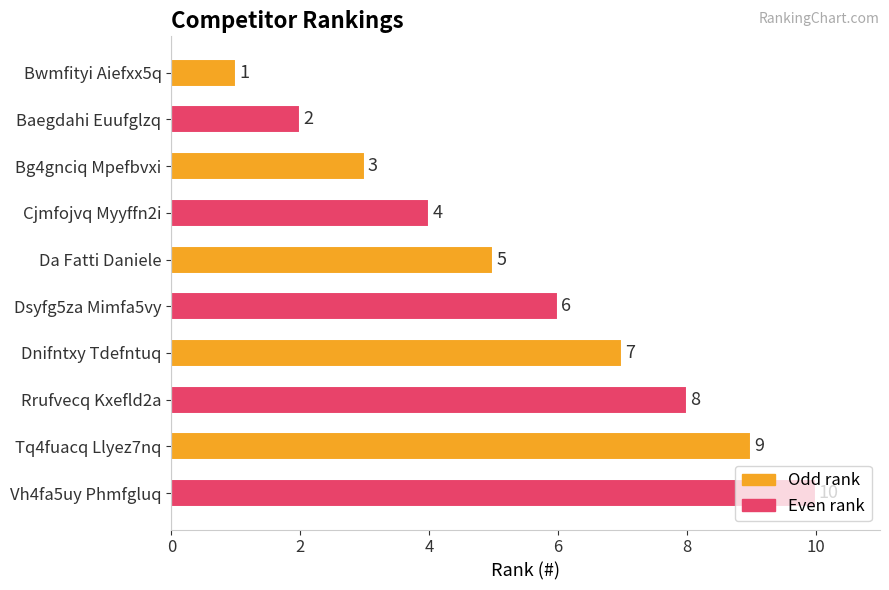

What is the difference between the second highest and second lowest values?

7